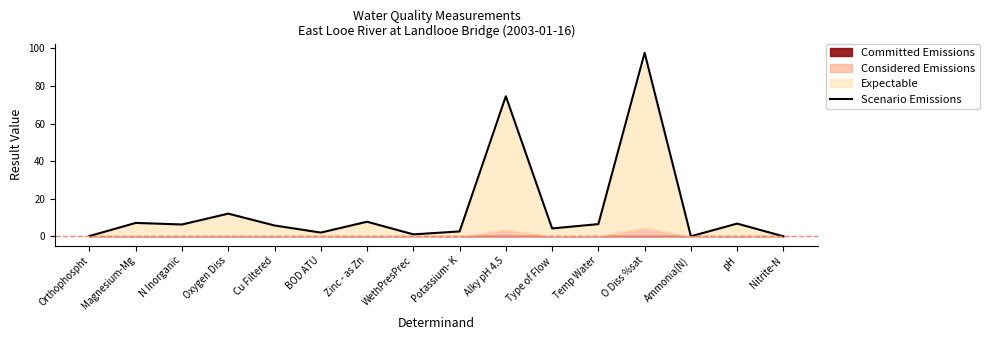

What is the maximum value shown in the chart?

97.7